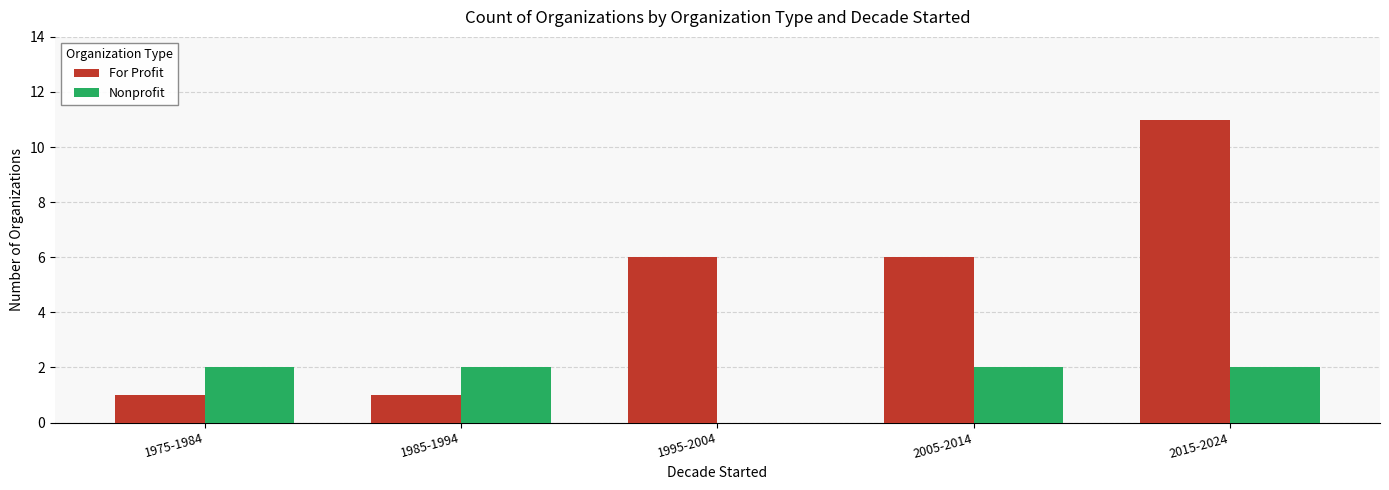

What is the difference between the For Profit values at 2005-2014 and 2015-2024?

5